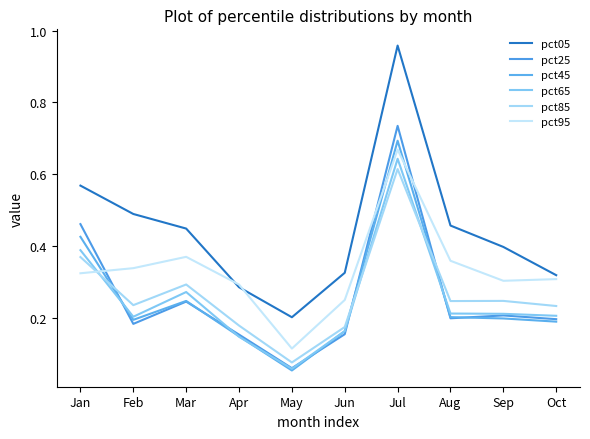

At how many categories does at least one series exceed 0?

10